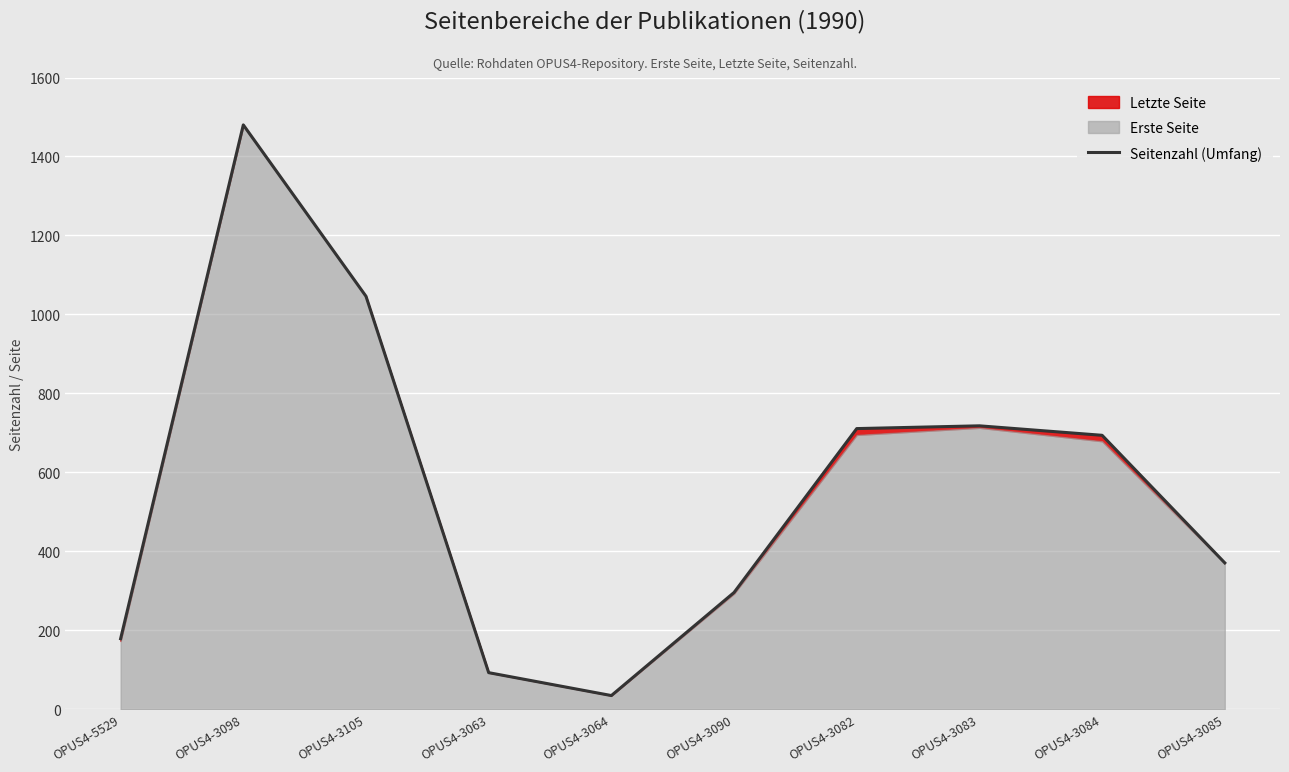

What is the difference between the values at OPUS4-3084 and OPUS4-3098?

786